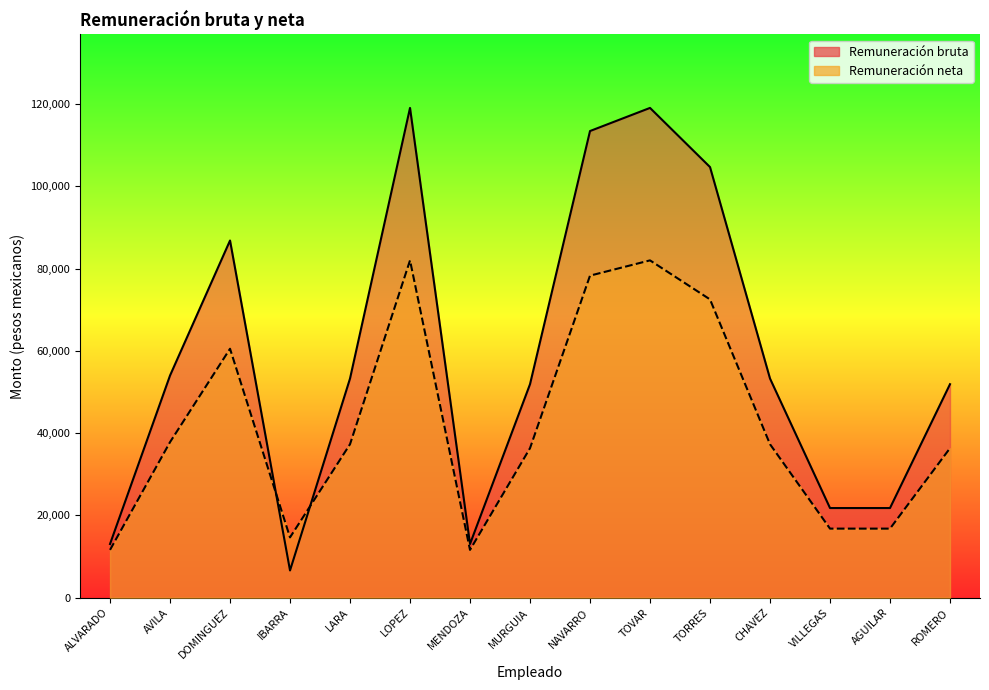

Is the value of Remuneración neta at ROMERO greater than the value of Remuneración bruta at DOMINGUEZ?

No